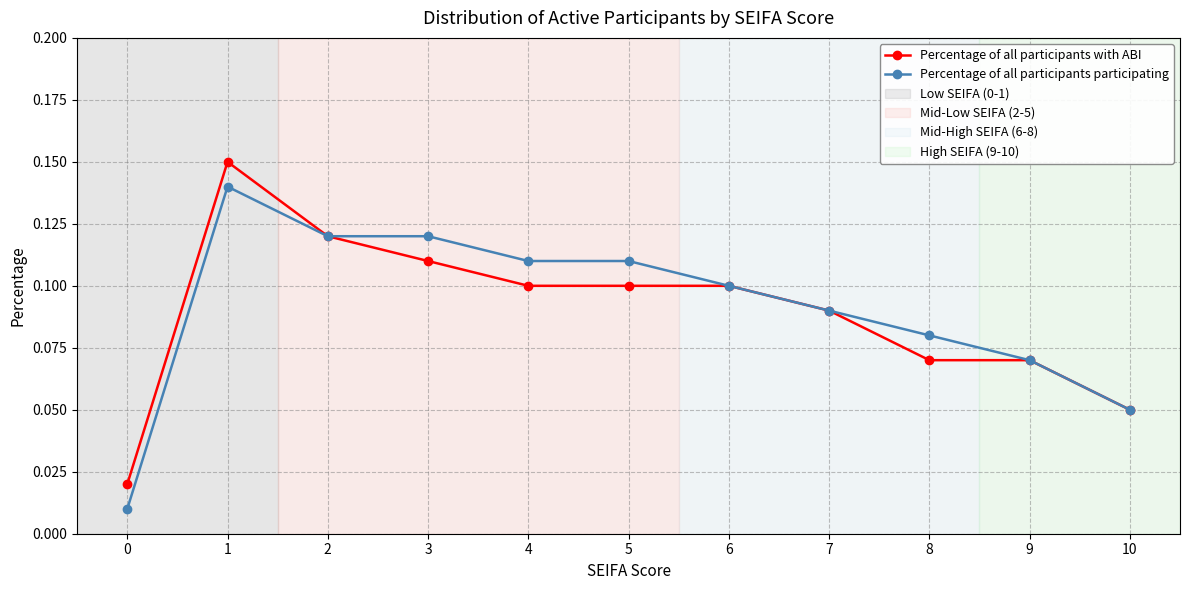

Between 3 and 6, which series saw the biggest shift?

Percentage of all participants participating